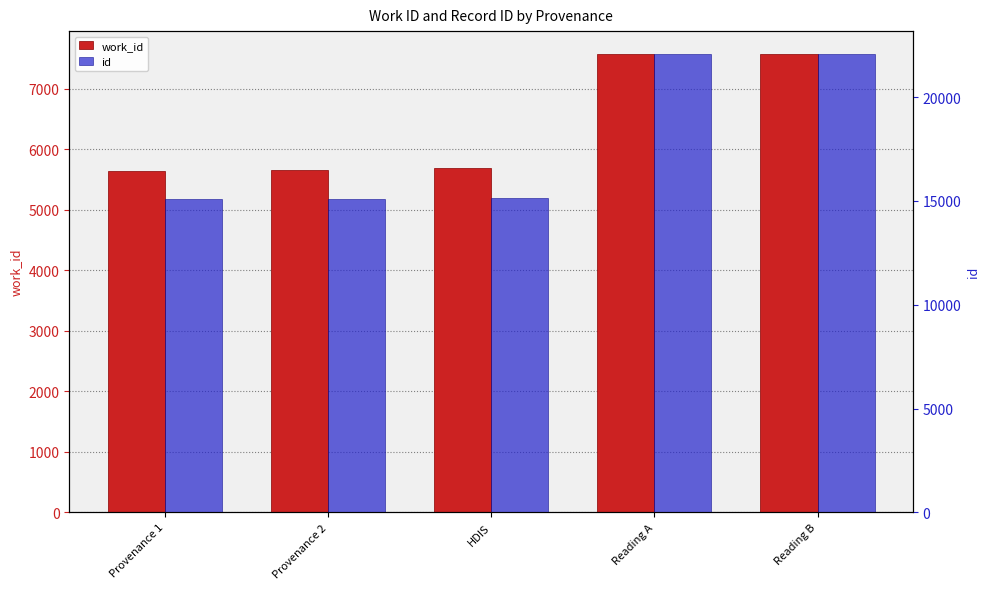

At which category is the sum across all series the highest?

Reading B